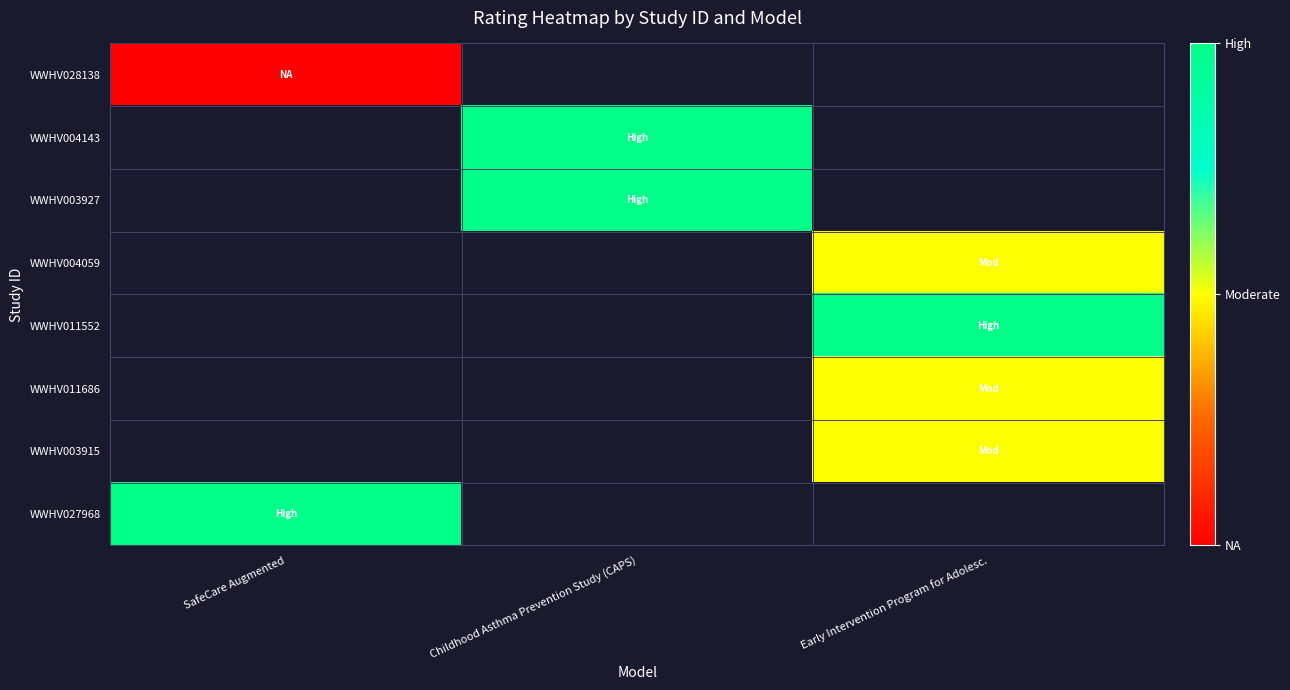

Which series has the widest spread of values?

WWHV028138